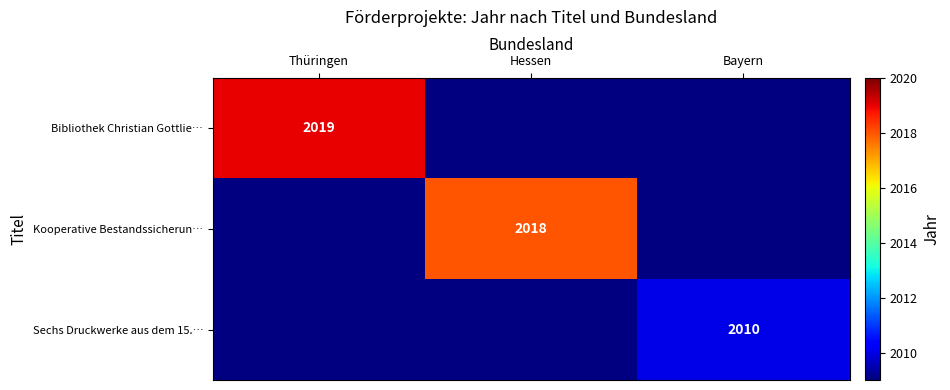

The value of Kooperative Bestandssicherun… at Hessen is 2018. True or false?

True